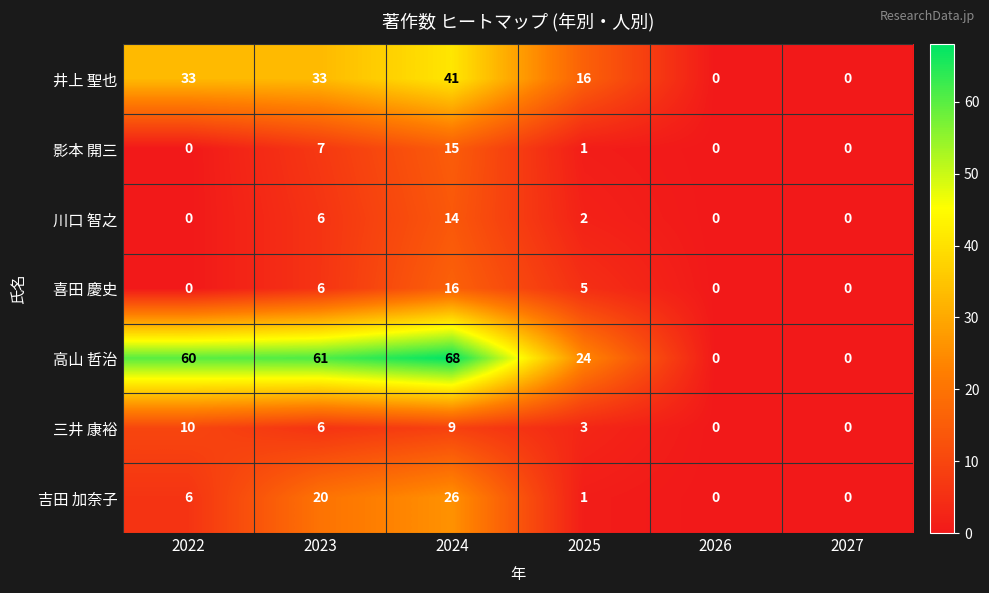

What is the spread (max minus min) of values at 2024?

59